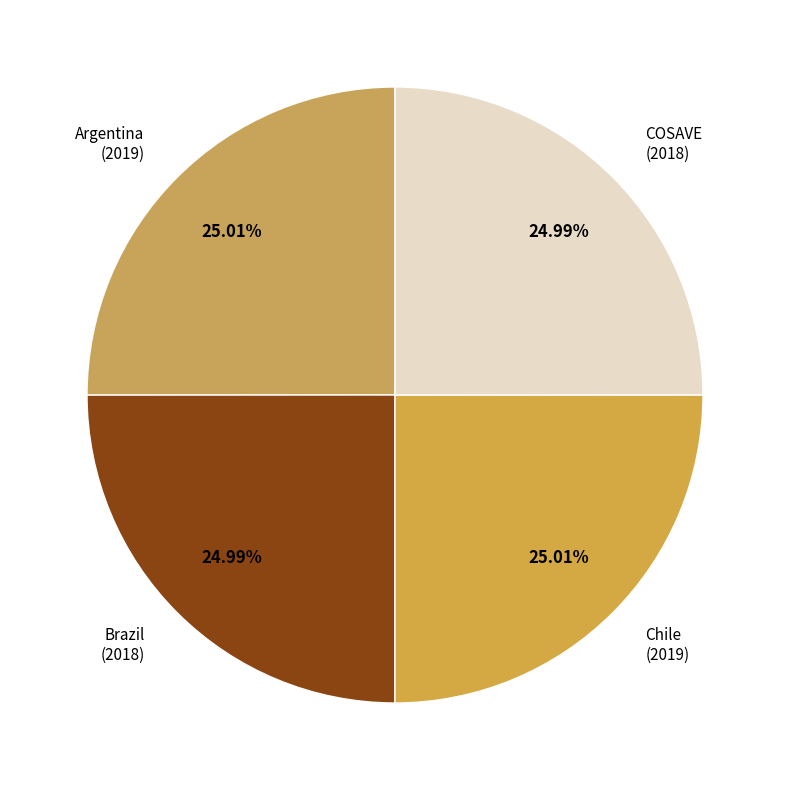

What is the ratio of the value at Chile to the value at Brazil?

1.0